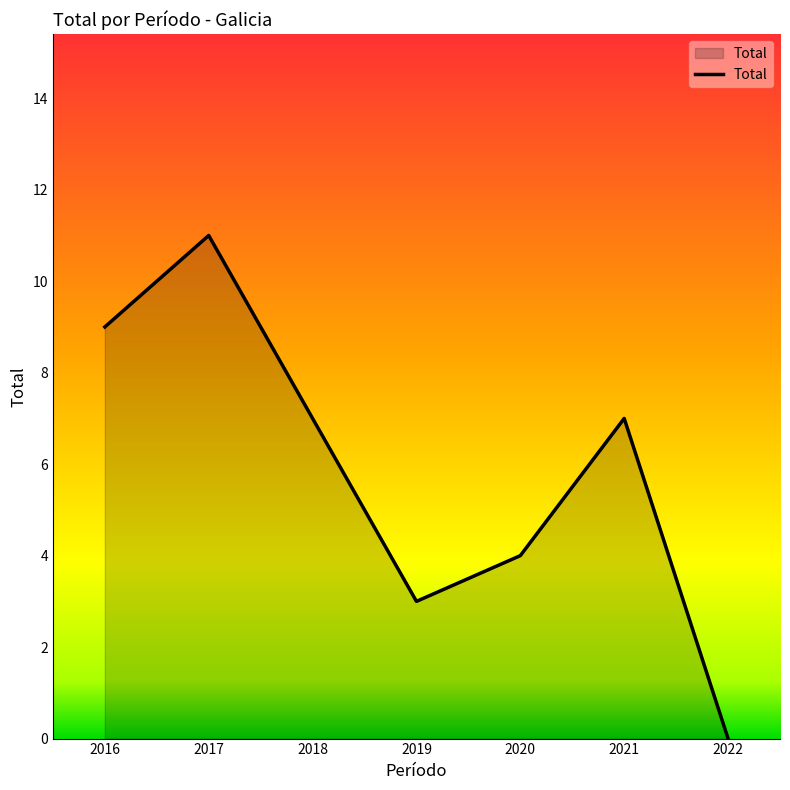

Reading left to right, what are all the values shown in this chart?

2016=9	2017=11	2018=7	2019=3	2020=4	2021=7	2022=0